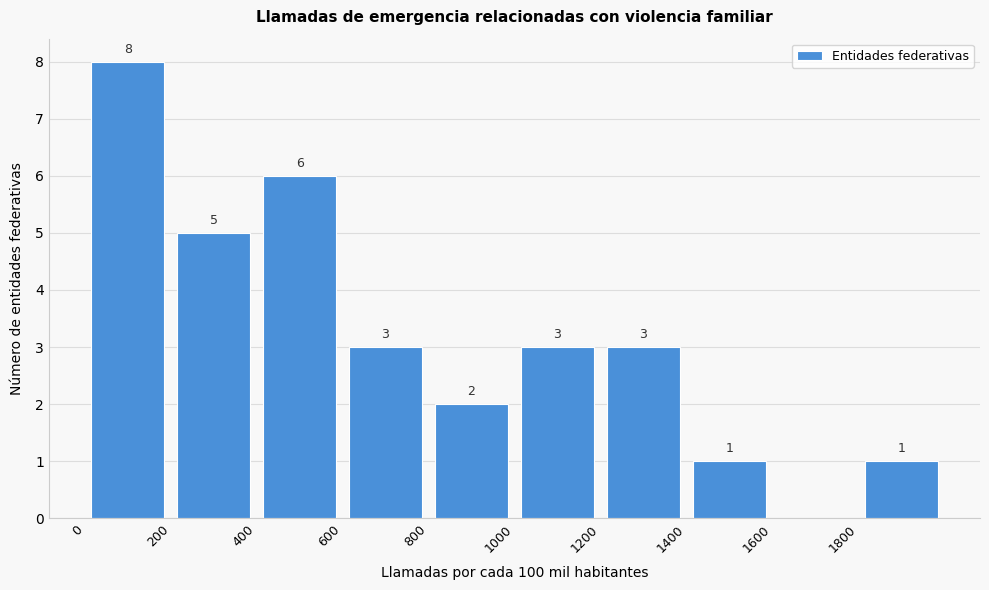

Over which range of the x-axis is the bar tallest?

0 to 200